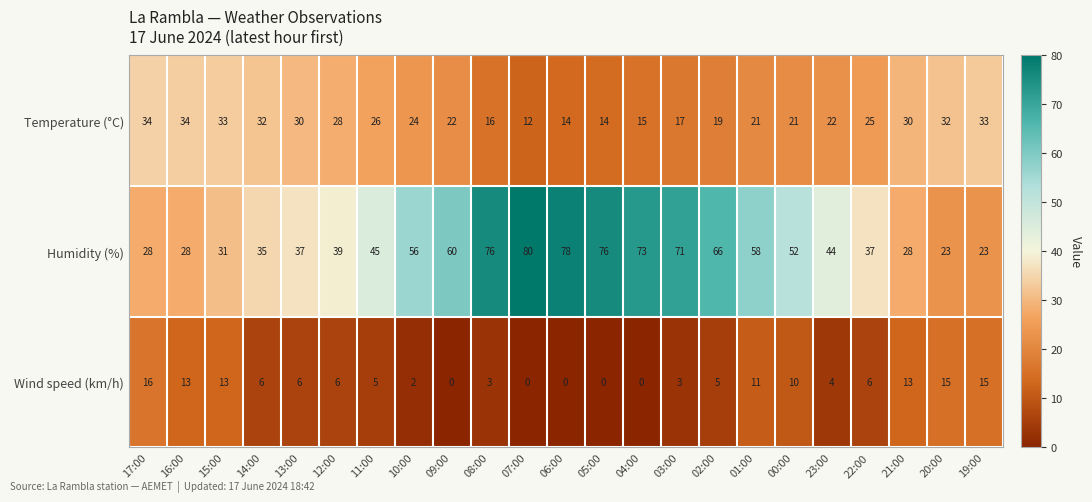

Is it true that Humidity (%) equals 78 at 06:00?

True